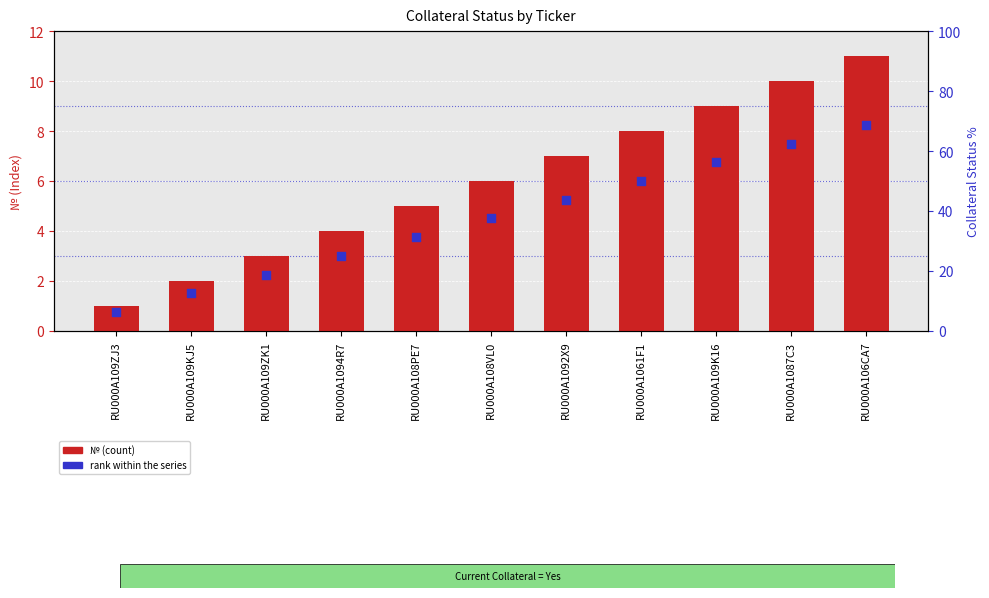

What is the total value across all series at RU000A109ZJ3?

1.8